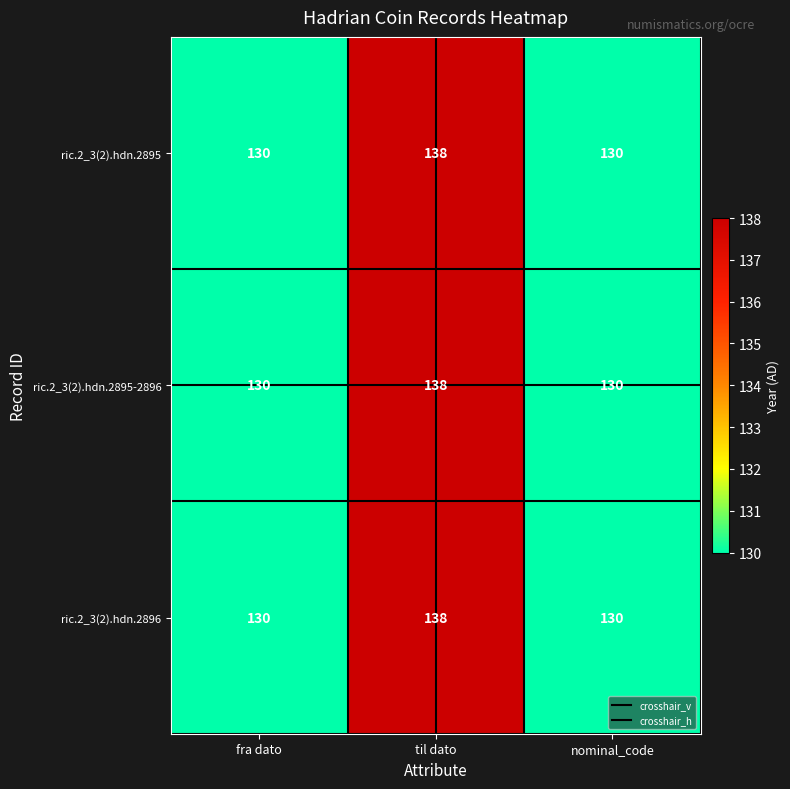

Is it true that ric.2_3(2).hdn.2895-2896 equals 232 at nominal_code?

False